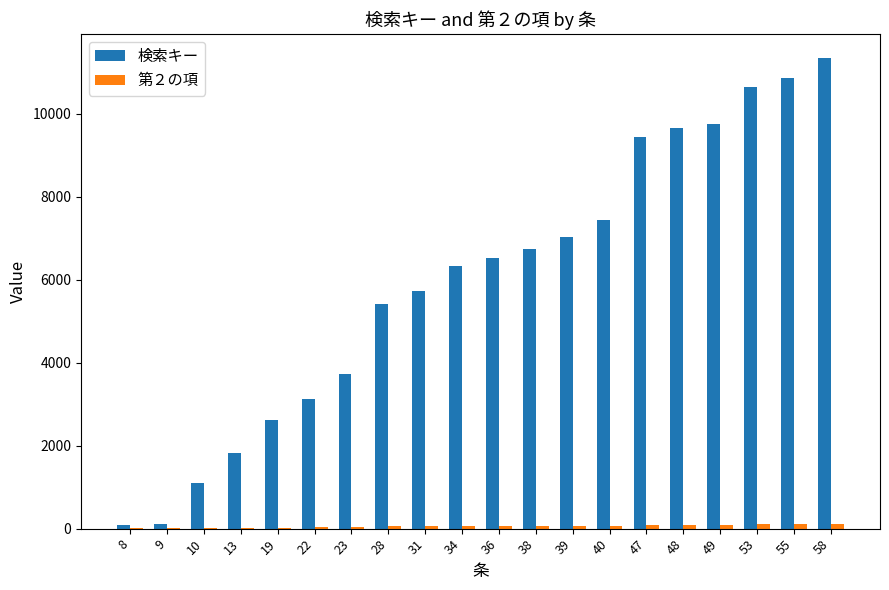

What is the sum of all 検索キー values?

119550